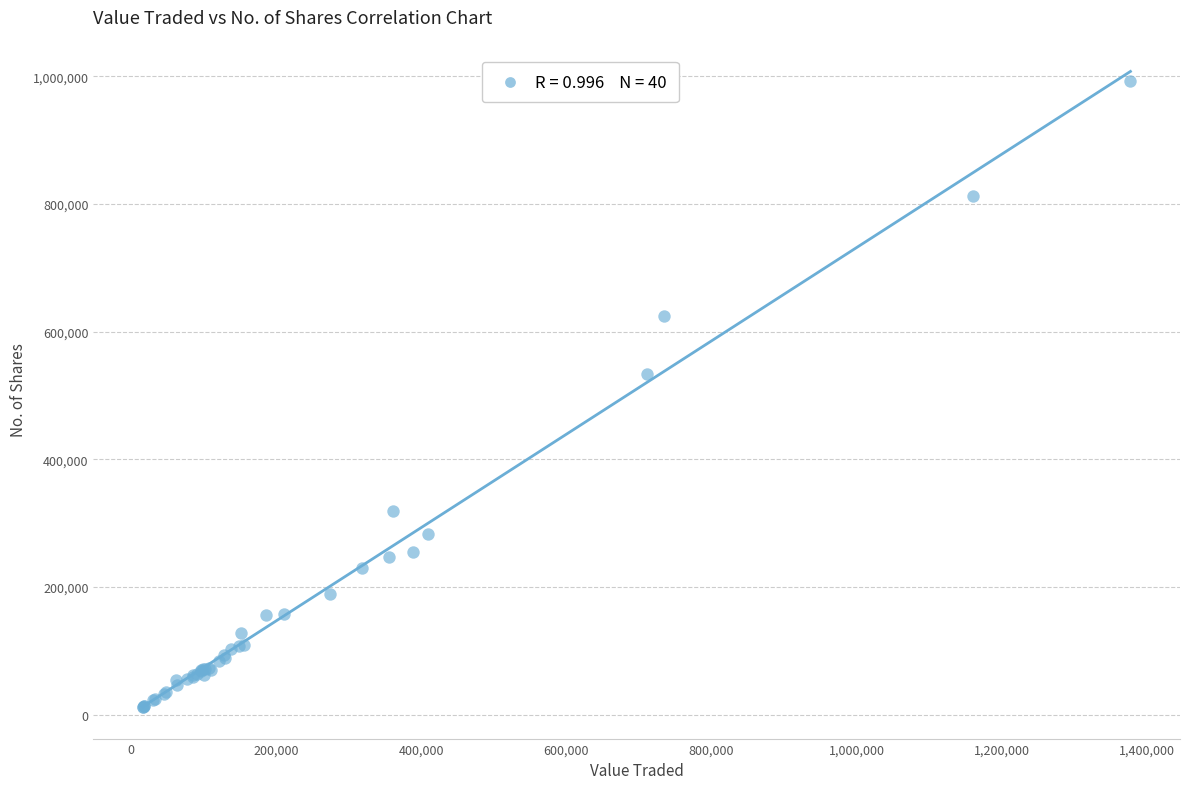

What Y value in the scatter plot is closest to 502285?

533513